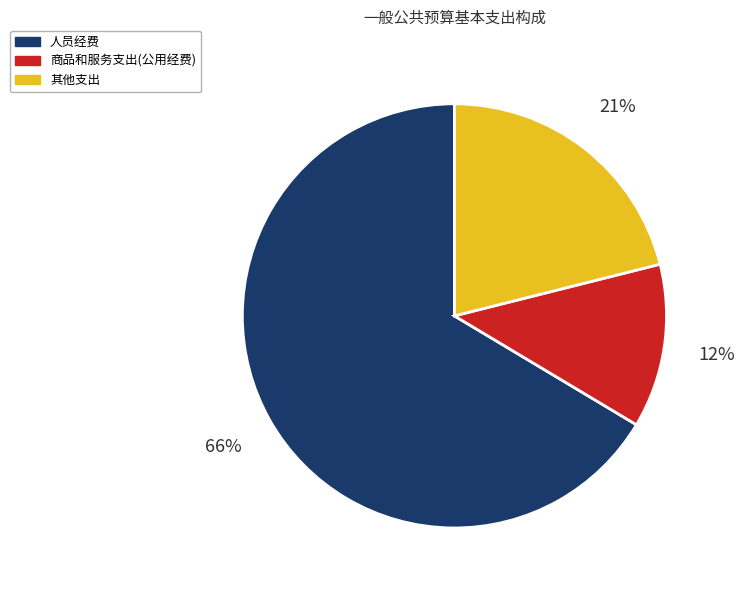

Combined, do 其他支出 and 人员经费 account for over 50%?

Yes